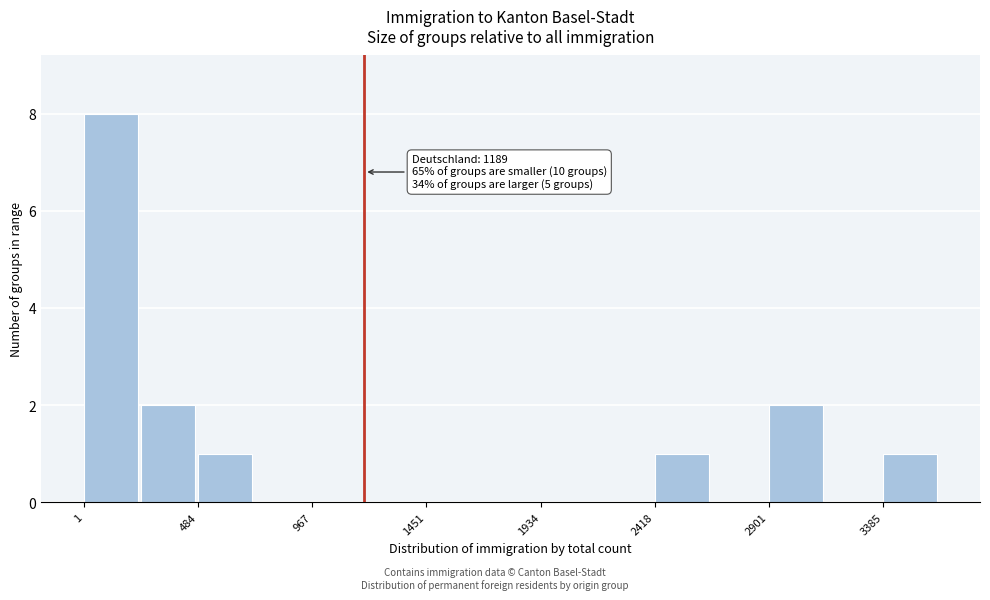

Over which range of the x-axis is the bar tallest?

0 to 250